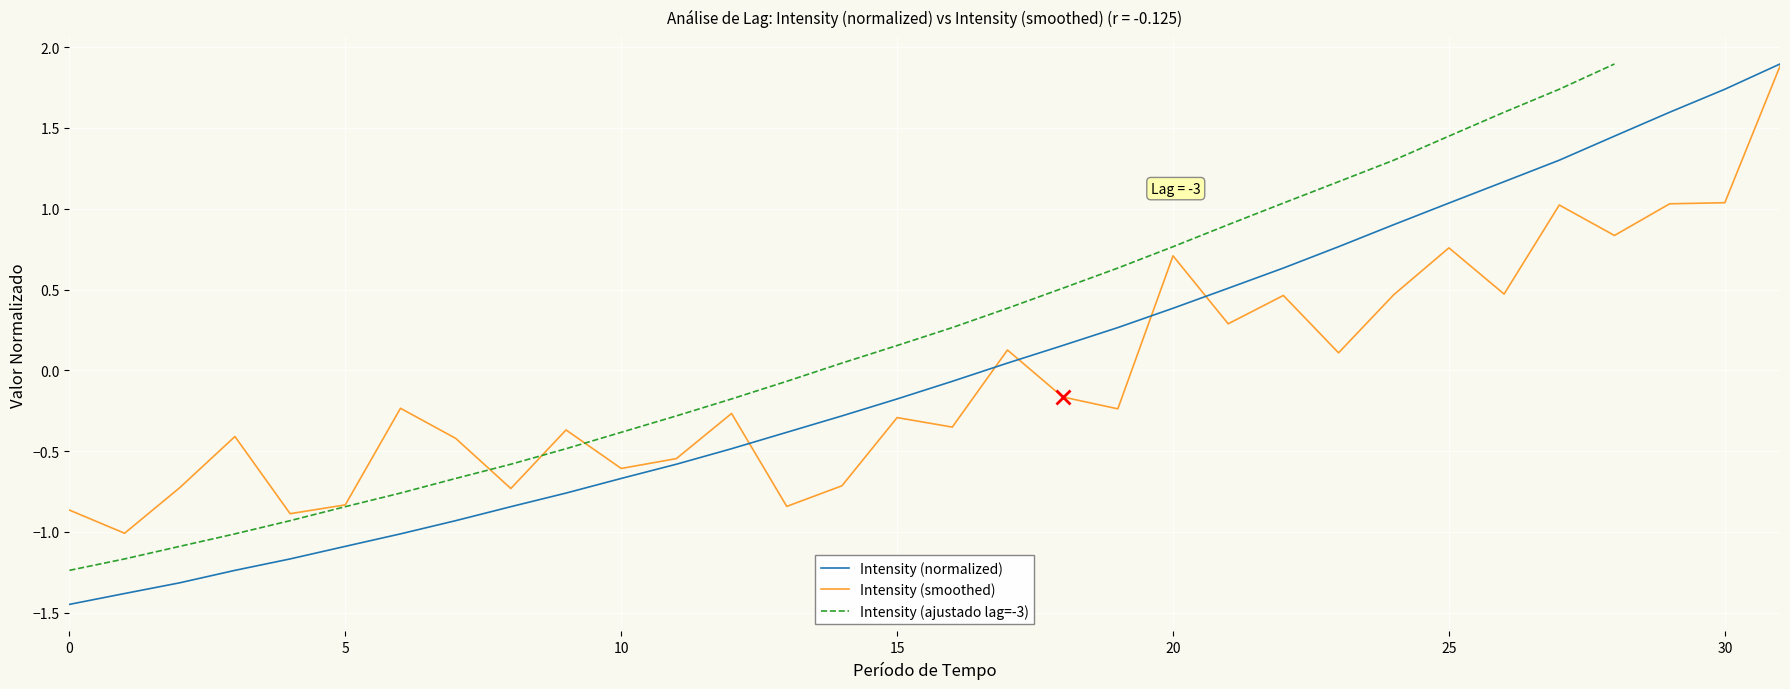

What is the maximum value for Intensity (smoothed)?

1.9